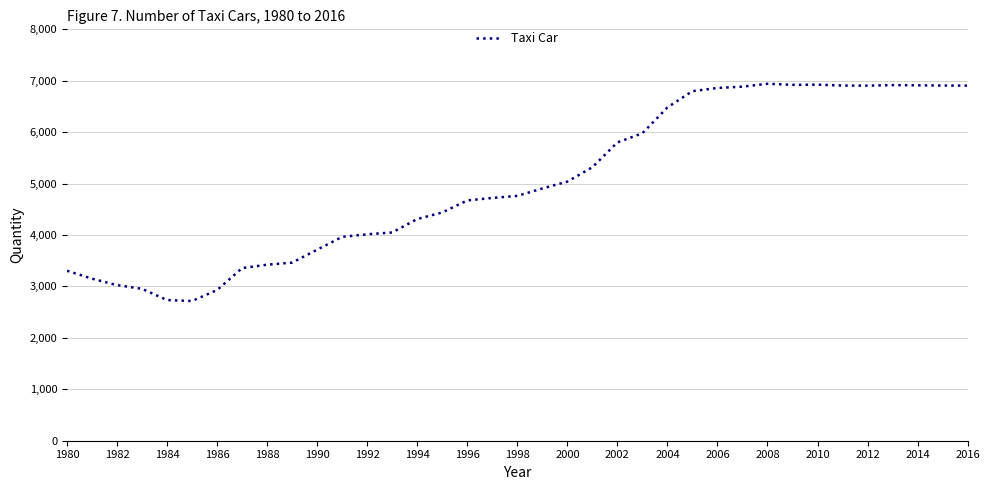

What is the minimum value shown in the chart?

2717